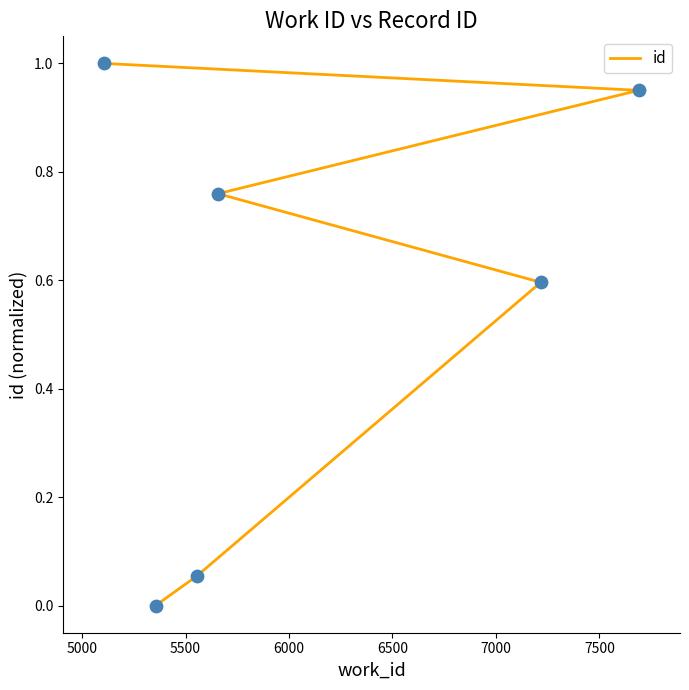

What is the change in value from 5500 to 6000?

+0.2